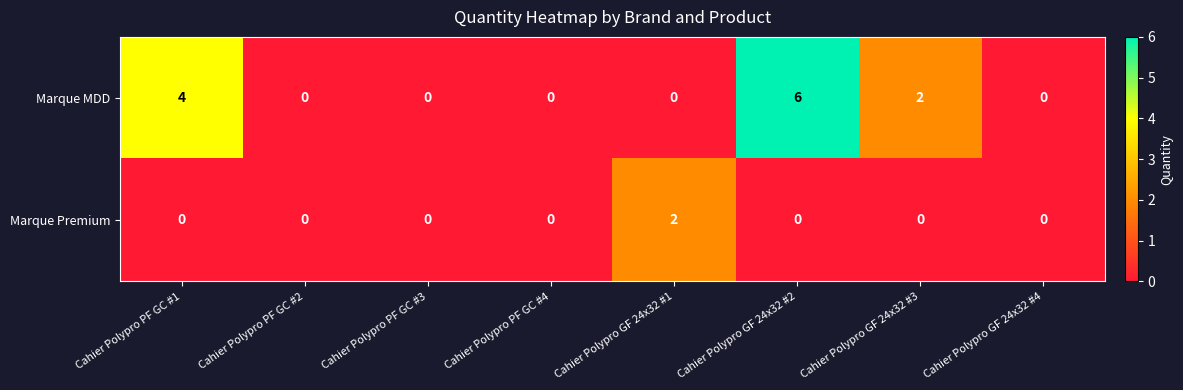

Rank the series by their average value, from highest to lowest.

Marque MDD, Marque Premium